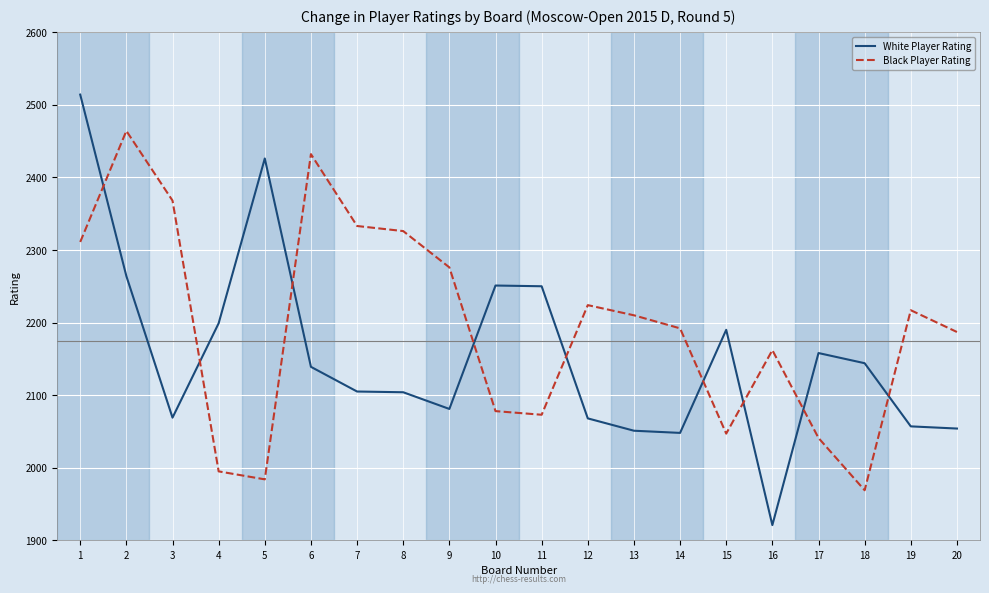

What is the maximum value shown in the chart?

2514